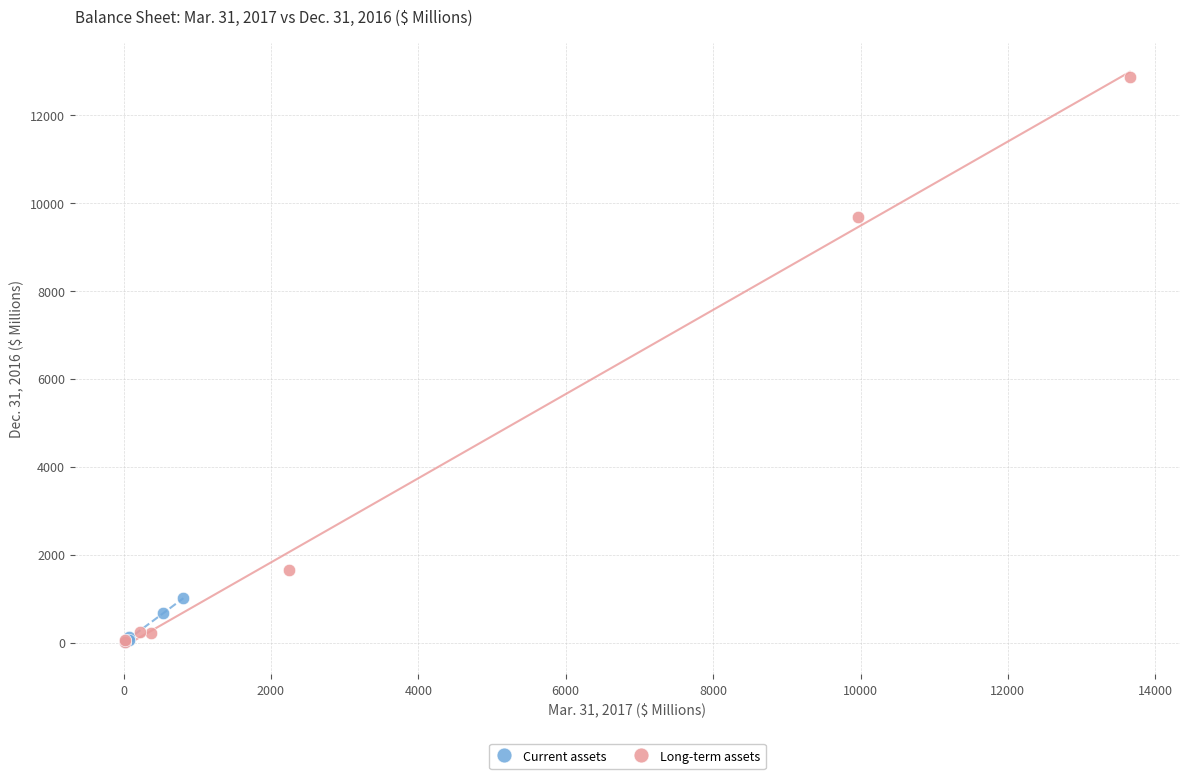

Which series has the largest Y range (max minus min)?

Long-term assets